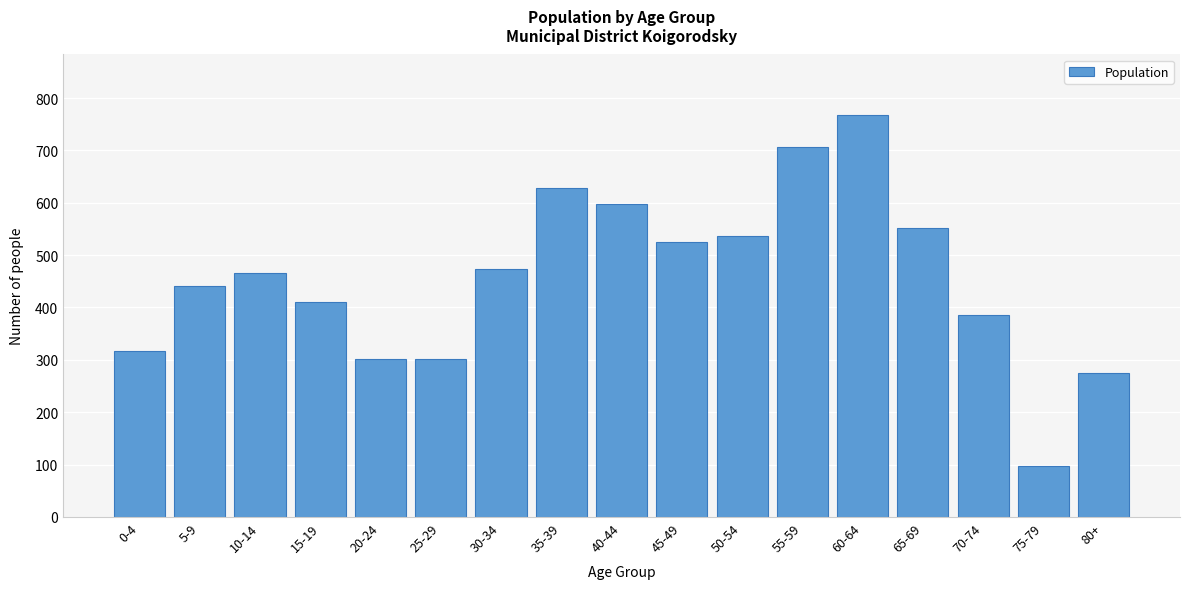

What is the value of the 10th bar from the left?

526